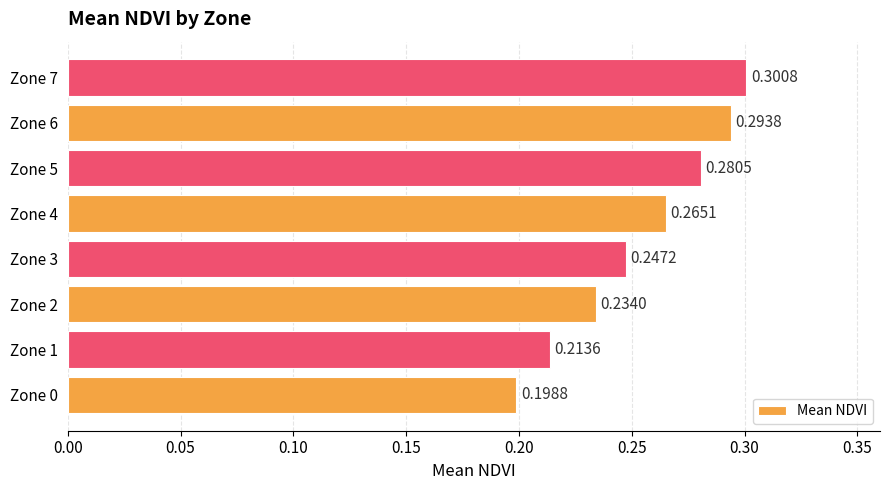

What is the sum of all values?

2.0